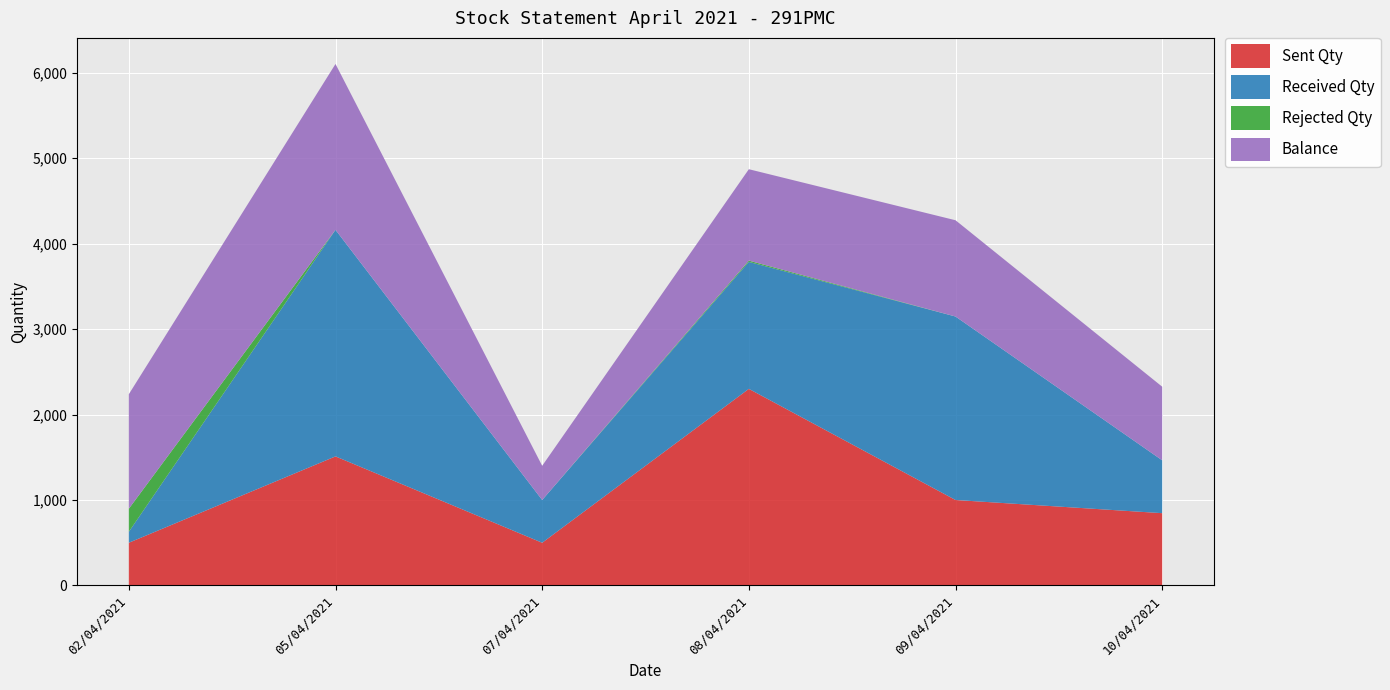

What is the minimum value for Sent Qty?

500